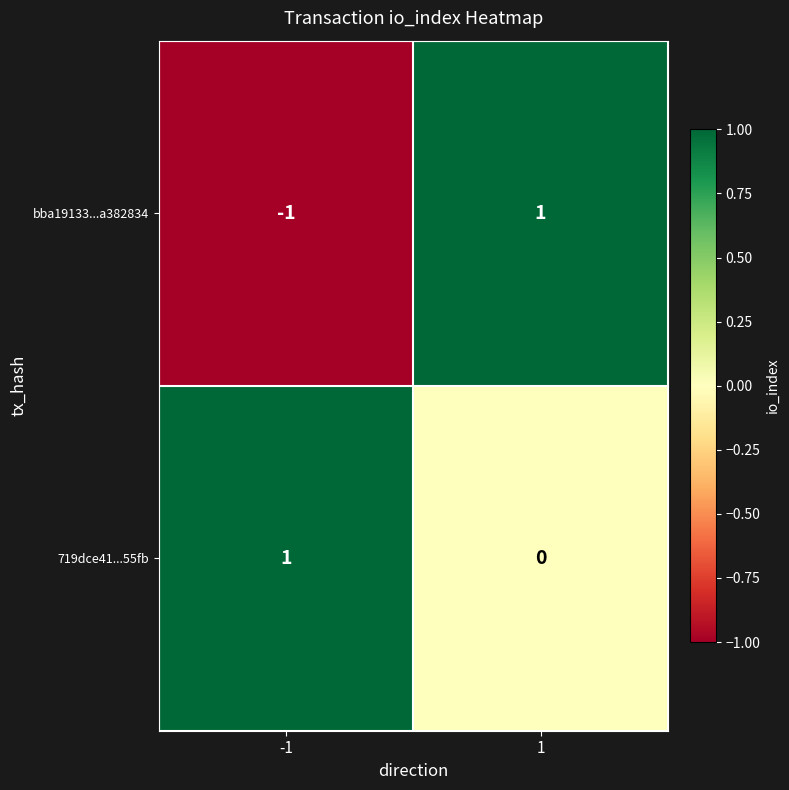

List the labels in order of bba19133...a382834 value, smallest first.

-1, 1